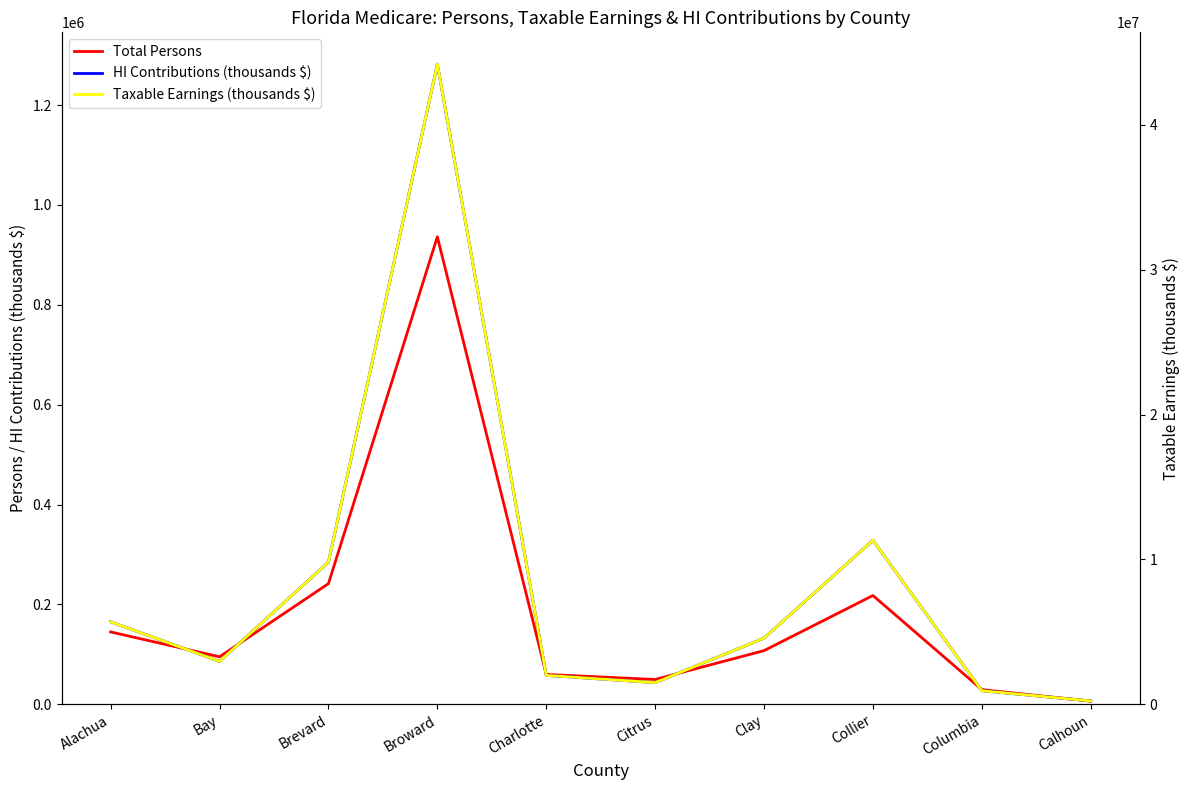

In Total Persons, how many points are lower than both neighbors (excluding endpoints)?

2